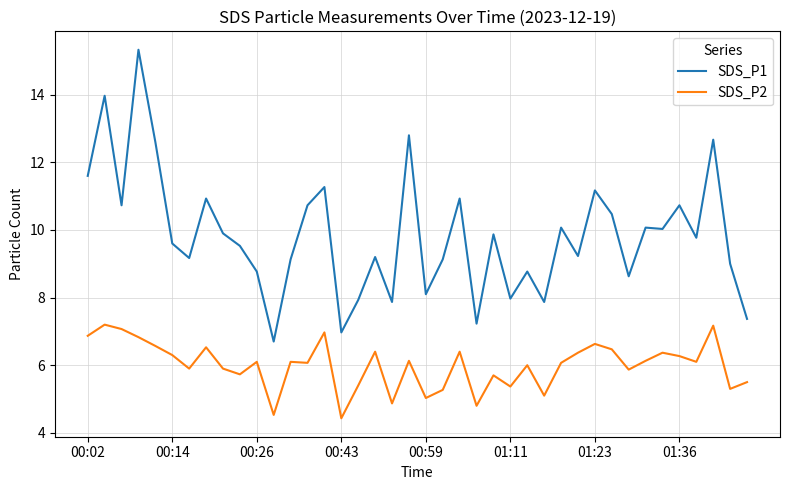

What is the difference between the maximum and minimum values in the SDS_P1 series?

8.6